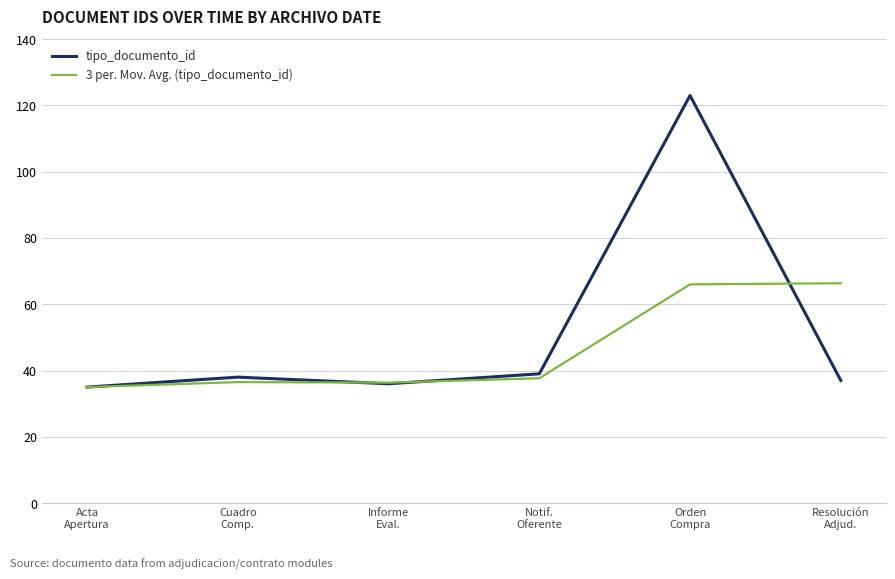

What is the smallest value displayed?

35.0